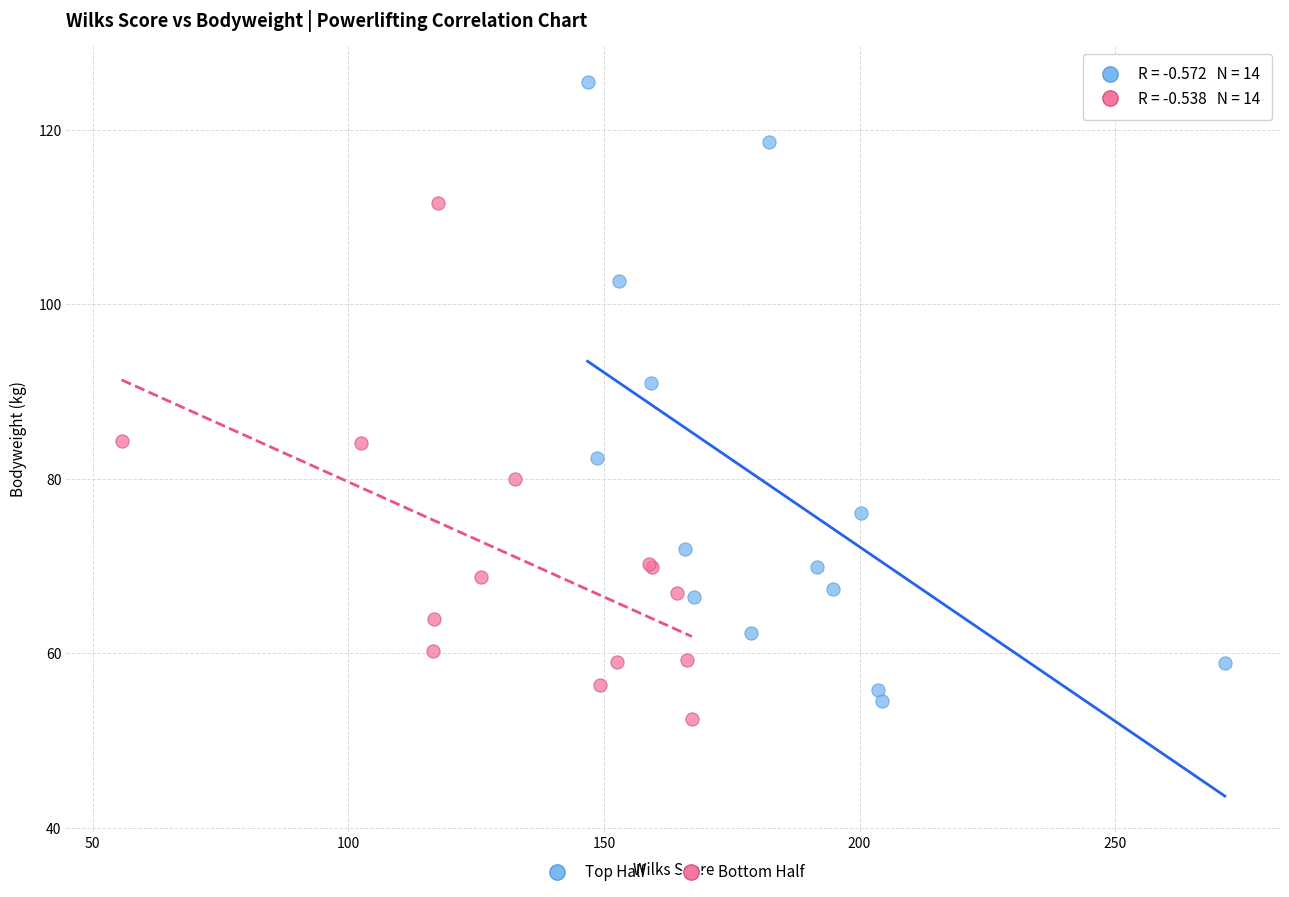

What are all the series names shown in the legend?

Top Half, Bottom Half